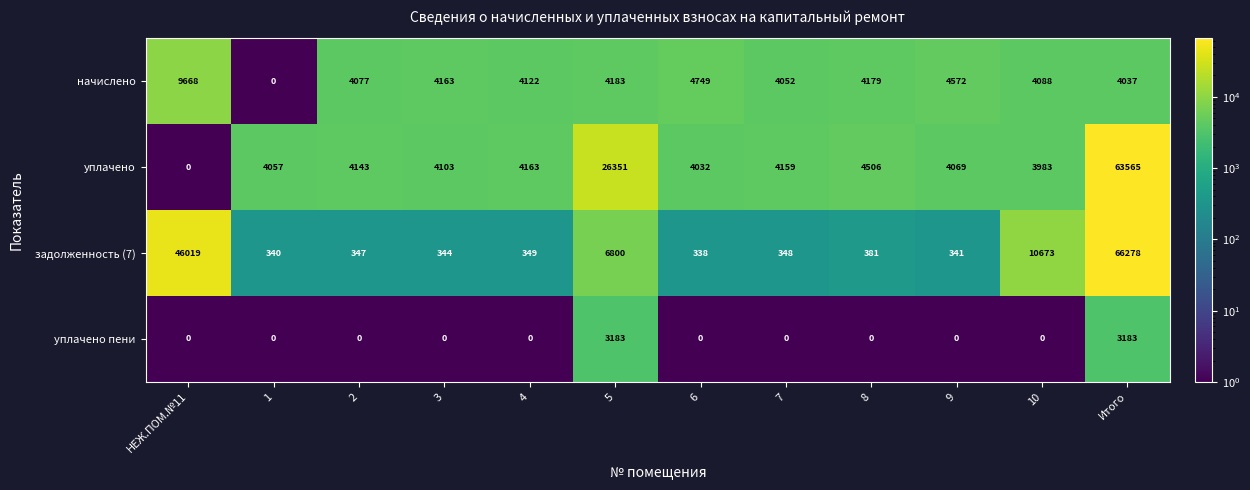

What is the spread (max minus min) of values at 8?

4506